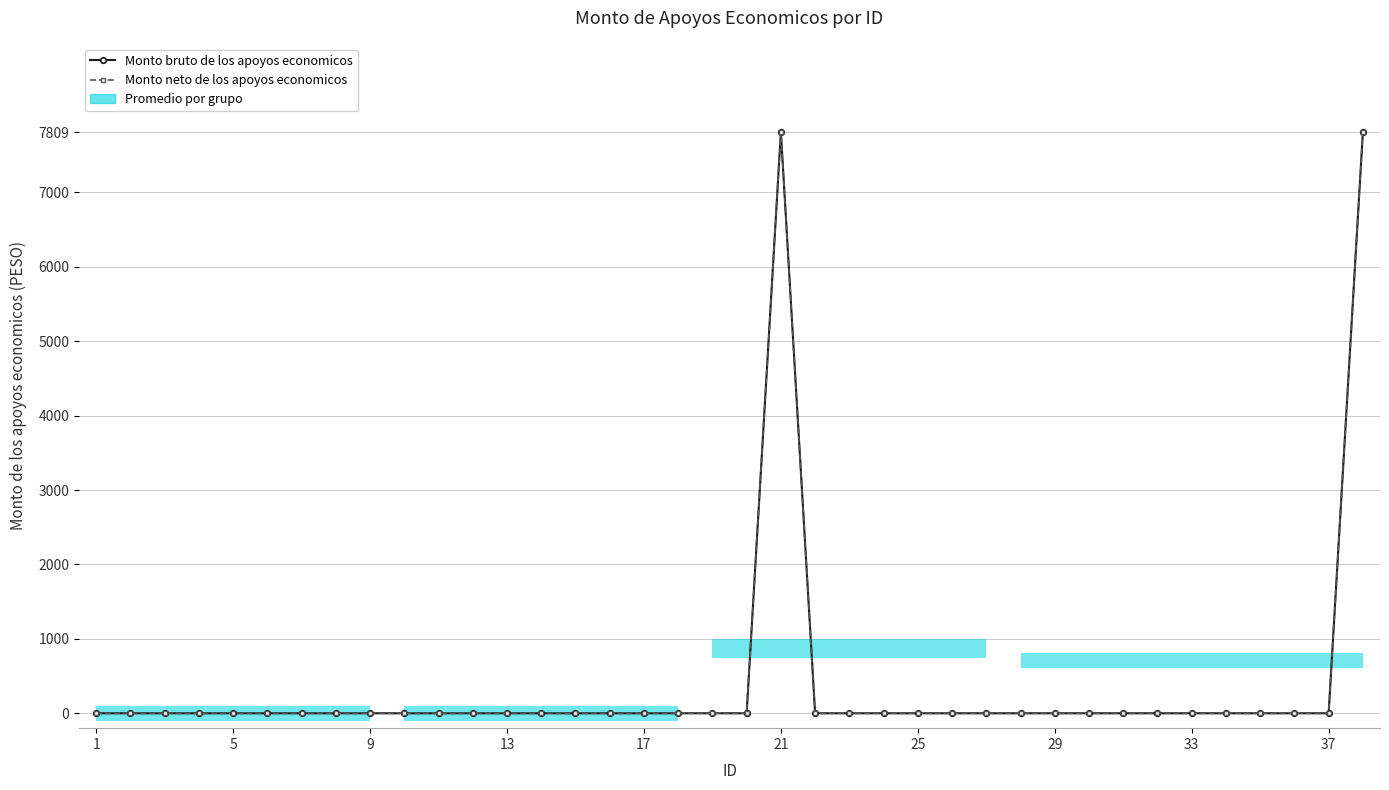

Which series has the largest total across all categories?

Monto bruto de los apoyos economicos